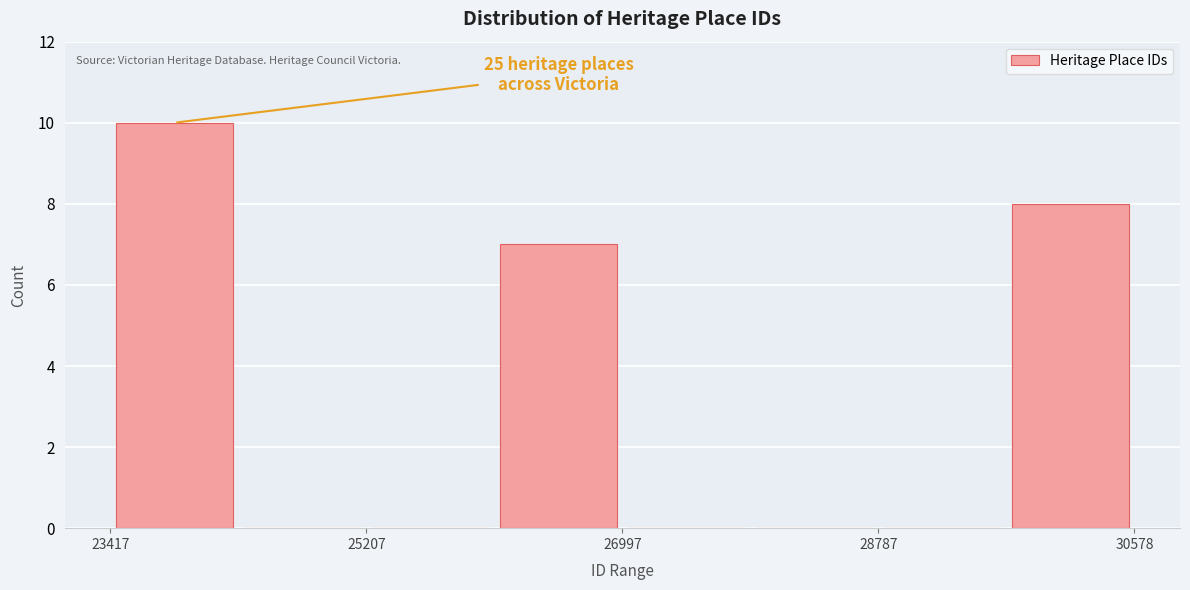

Over which range of the x-axis is the bar tallest?

23400 to 24400